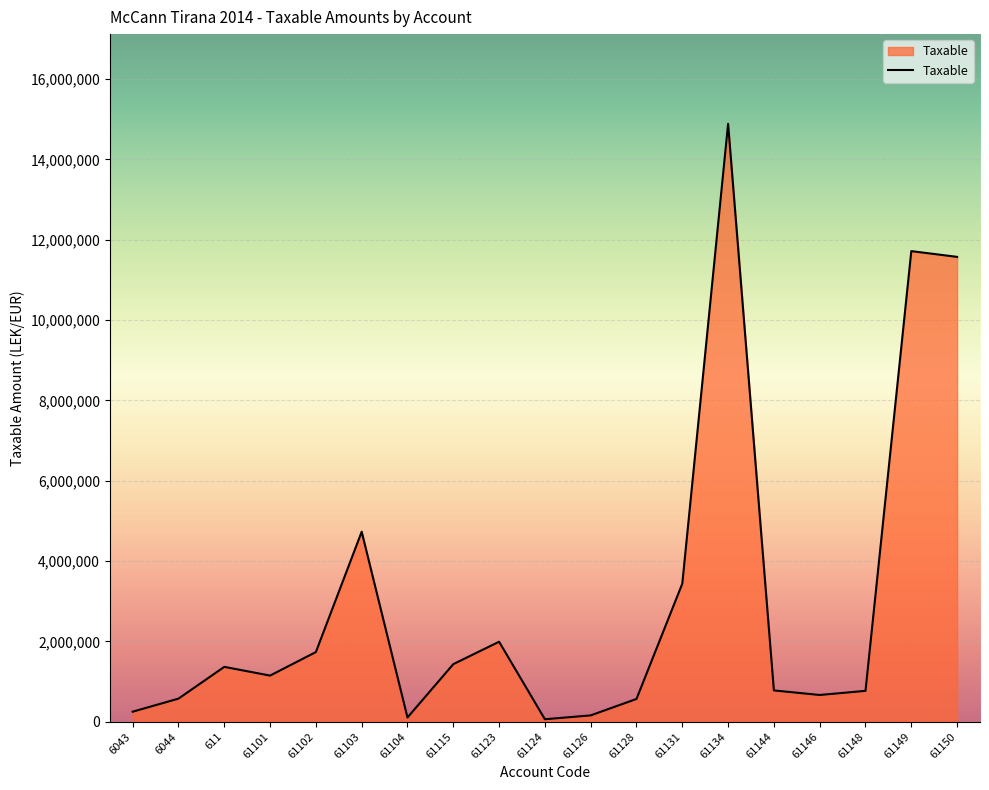

Which label corresponds to the largest value in the chart?

61134